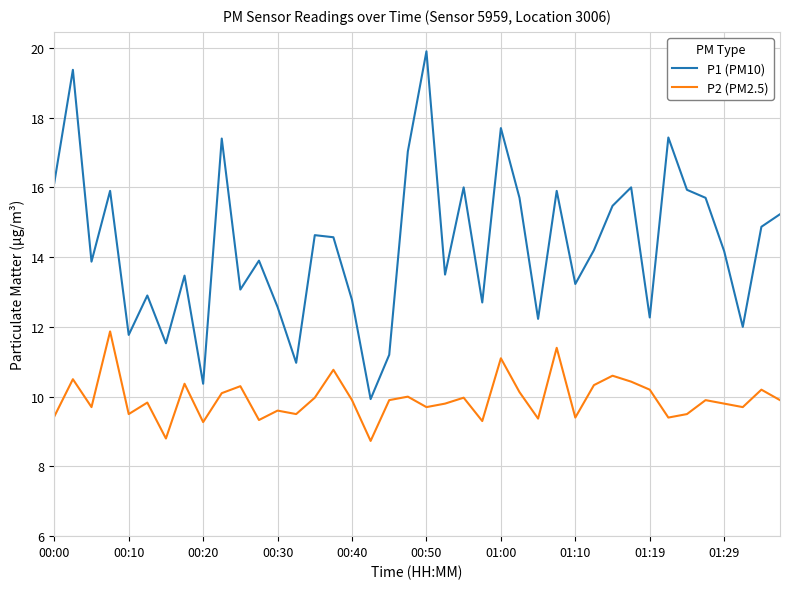

What is the maximum value shown in the chart?

19.9